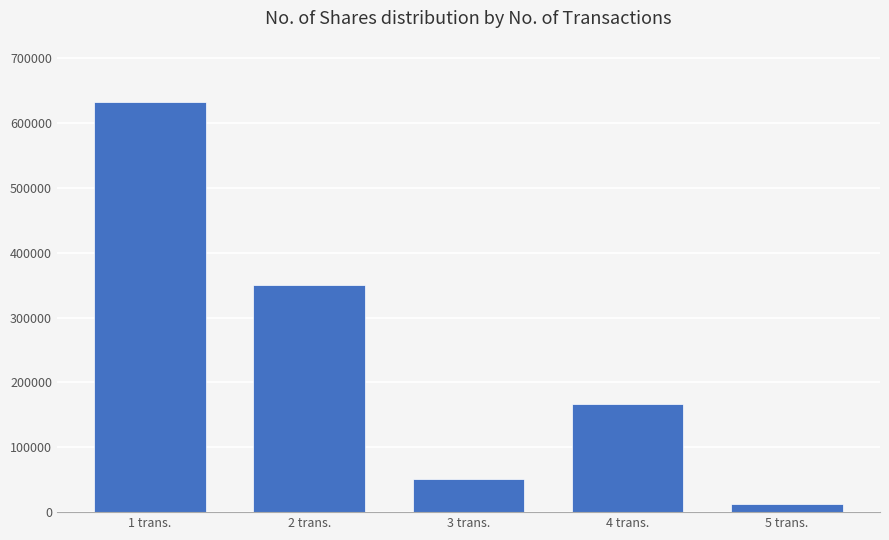

What is the change in value from 1 trans. to 4 trans.?

-465220